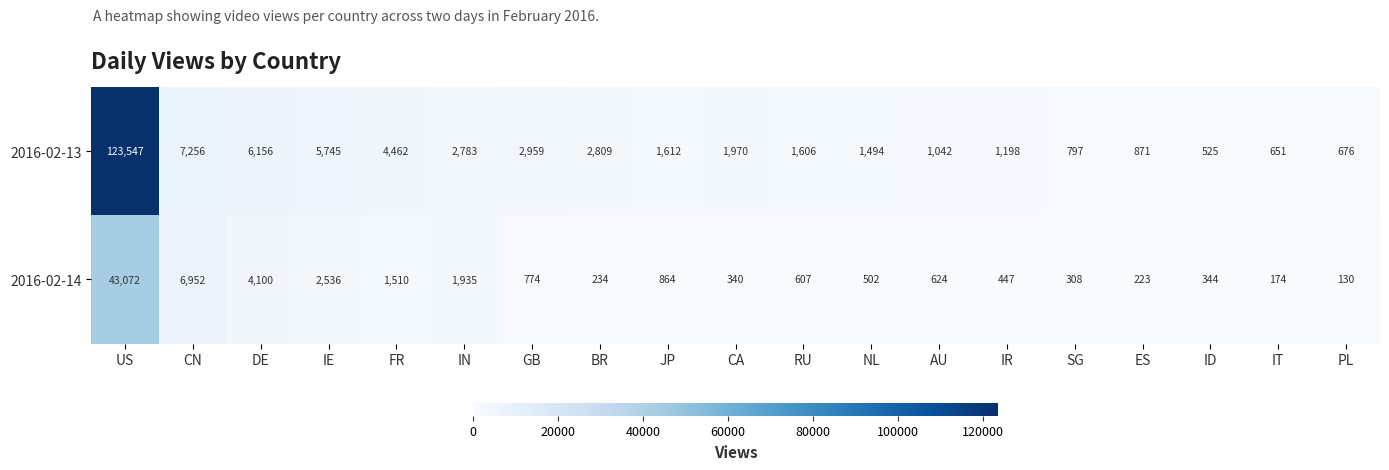

Rank the series by their average value, from highest to lowest.

2016-02-13, 2016-02-14